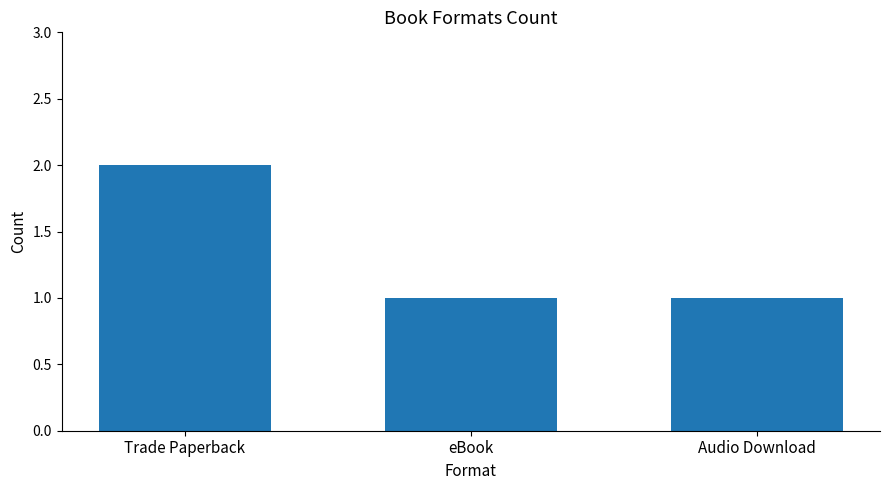

What is the label of the 3rd bar from the left?

Audio Download